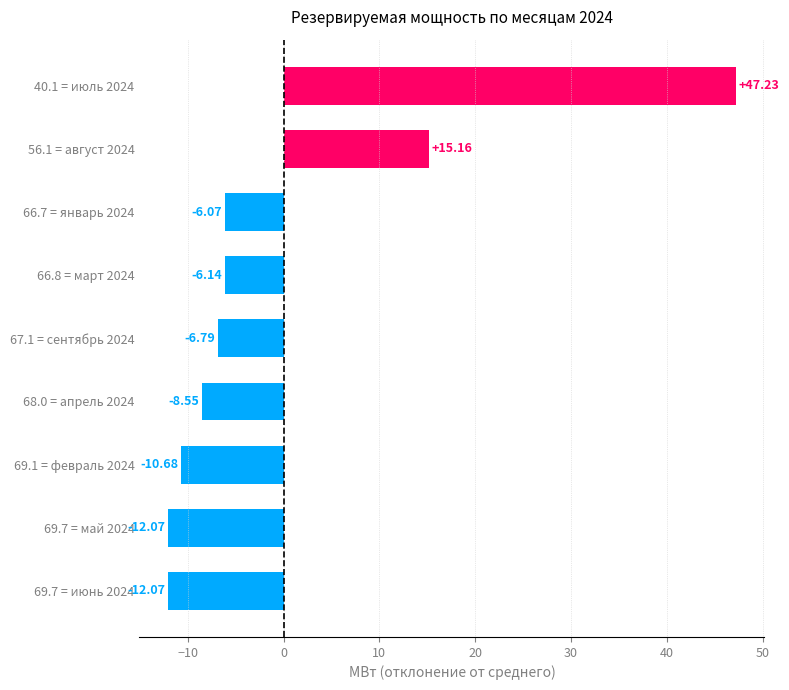

What is the change in value from 68.0 = апрель 2024 to 69.7 = май 2024?

-3.5